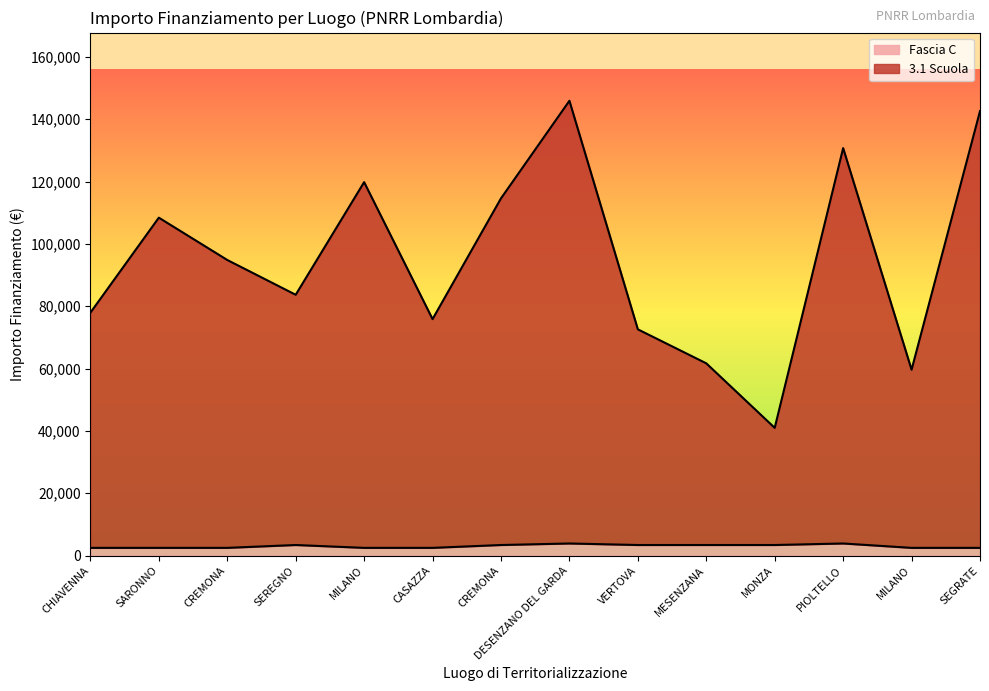

Rank the series by their maximum value, from lowest to highest.

Fascia C, 3.1 Scuola